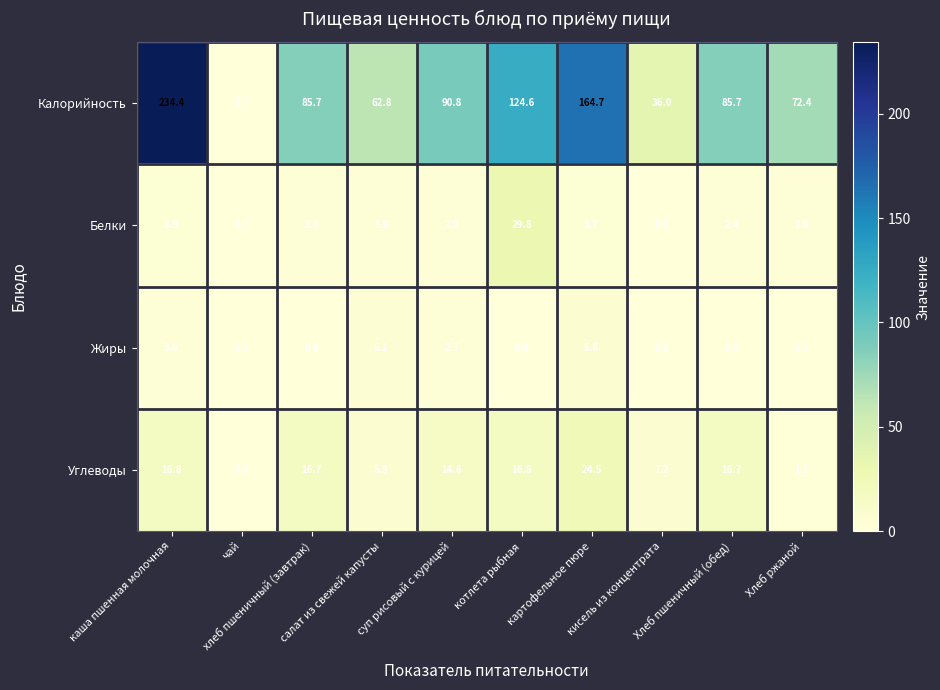

What is the total value across all series at салат из свежей капусты?

75.7